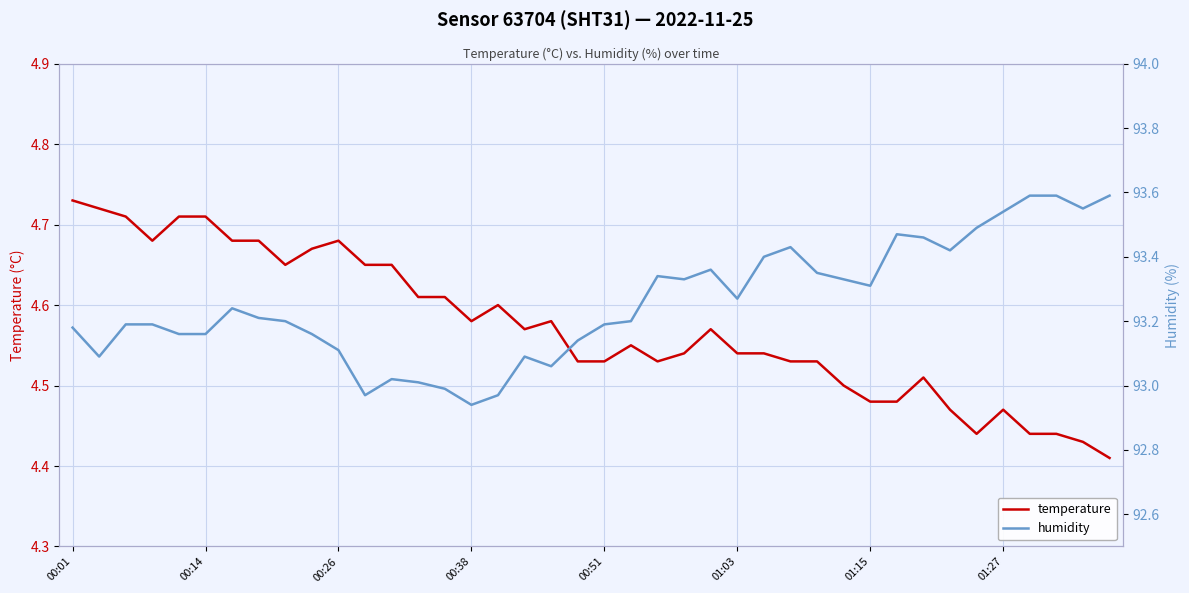

What is the difference between the humidity values at 00:01 and 13?

0.2